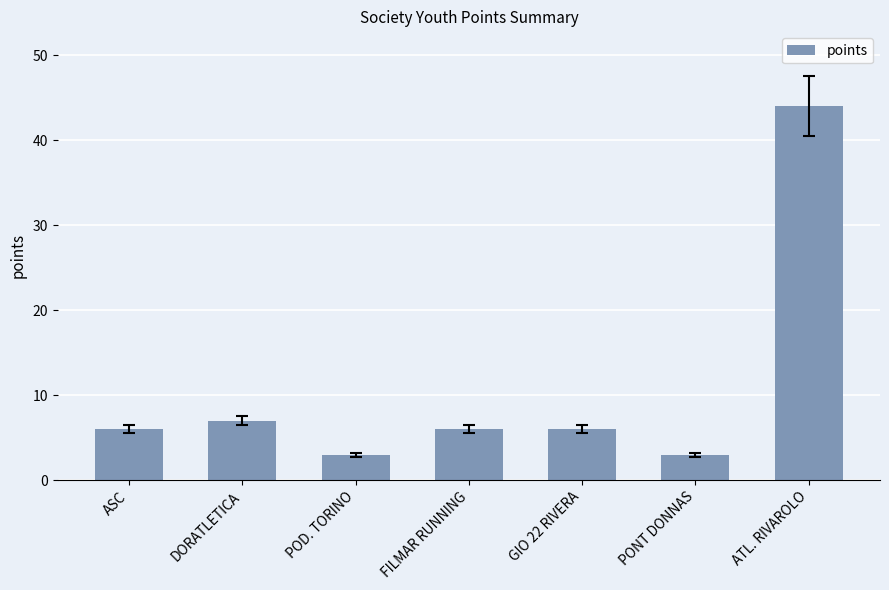

What is the label of the 7th bar from the left?

ATL. RIVAROLO